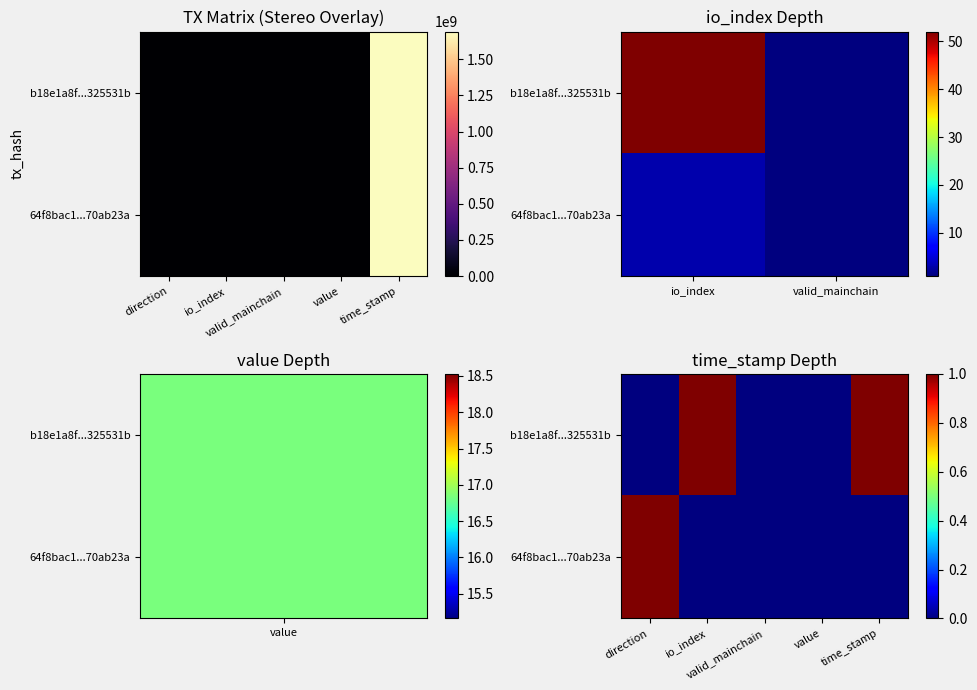

The value of 64f8bac1...70ab23a at direction is 0.5. True or false?

False